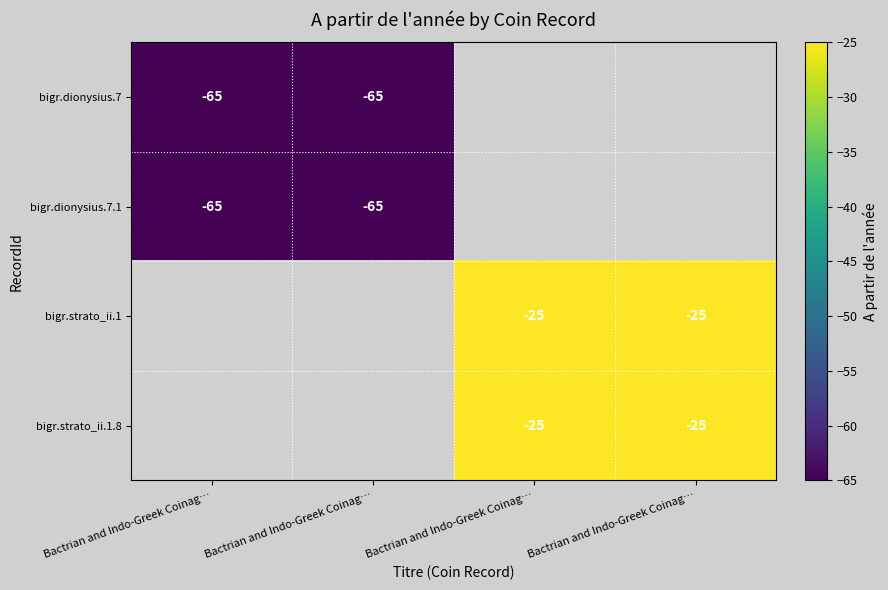

At which label does bigr.dionysius.7 reach its peak?

Bactrian and Indo-Greek Coinag…